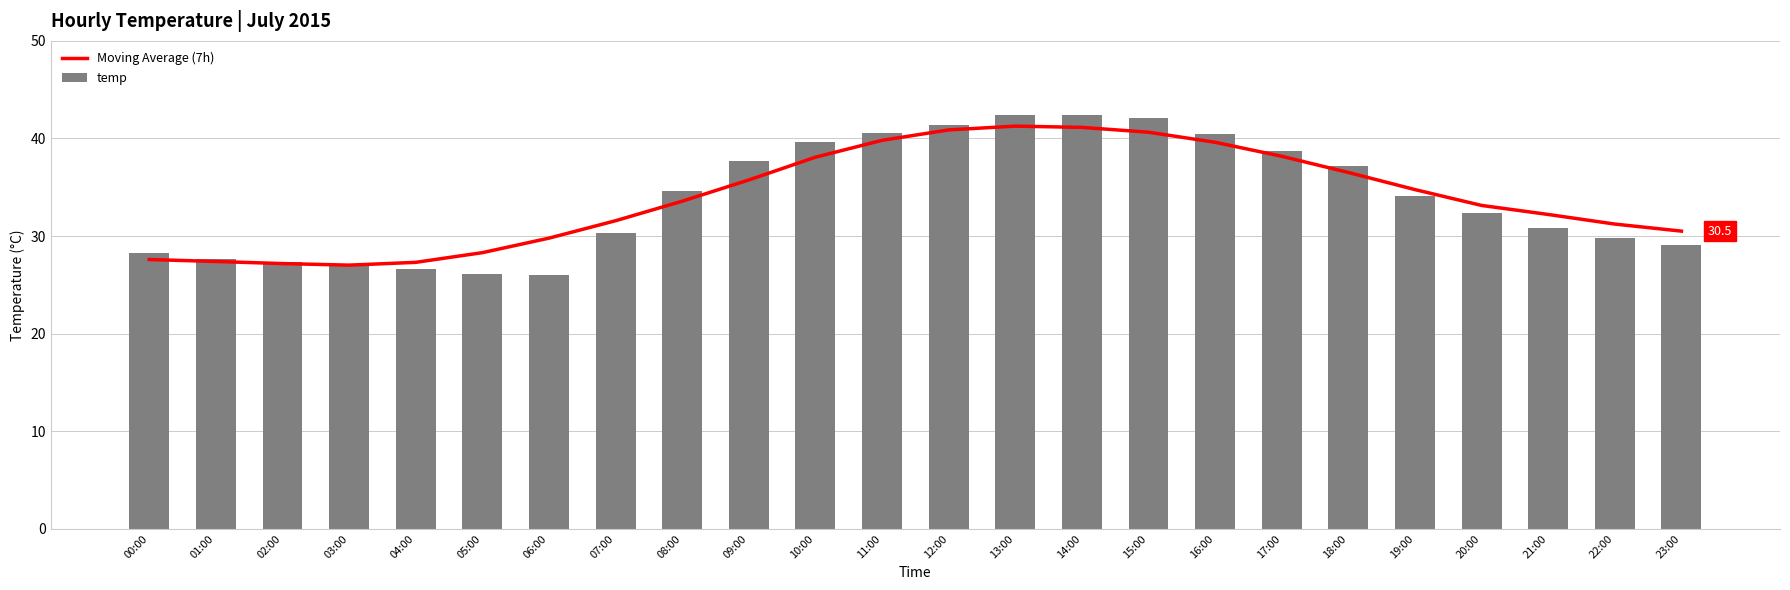

What are all the series names shown in the legend?

Moving Average (7h), temp